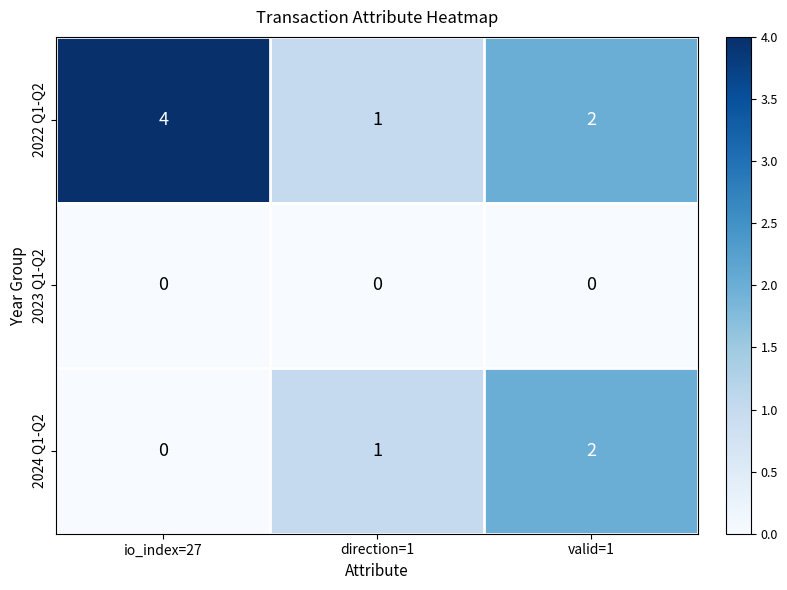

Which series has the largest total across all categories?

2022 Q1-Q2